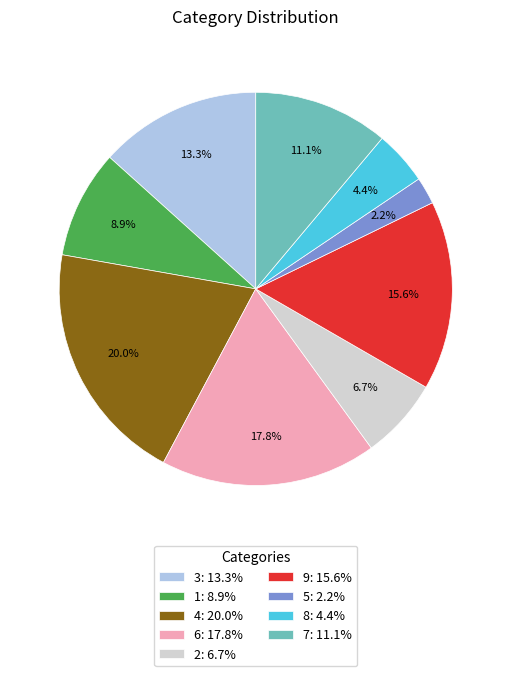

Which slice is the largest?

4: 20.0%